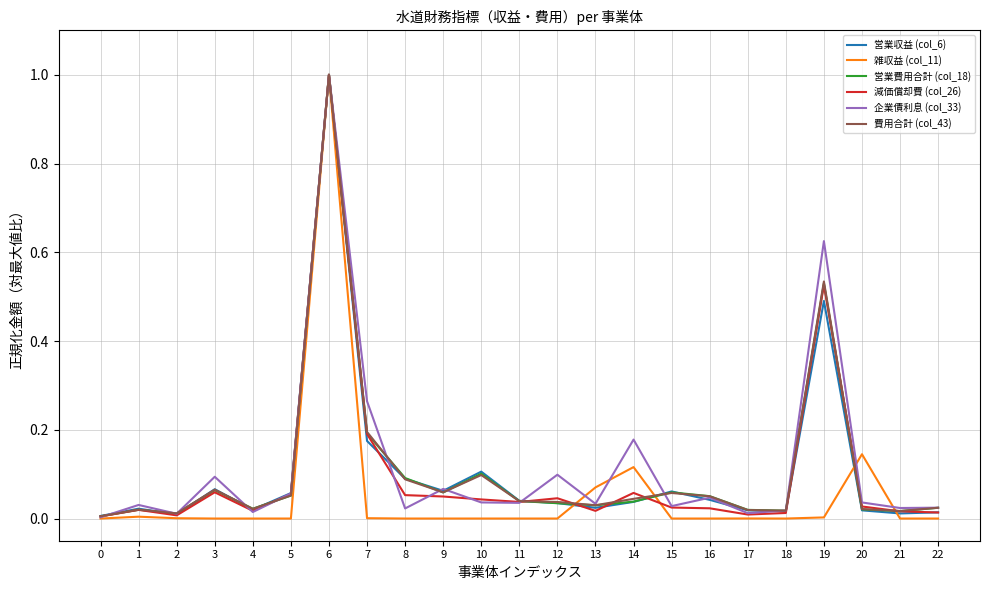

The value of 雑収益 (col_11) at 21 is 0.6. True or false?

False